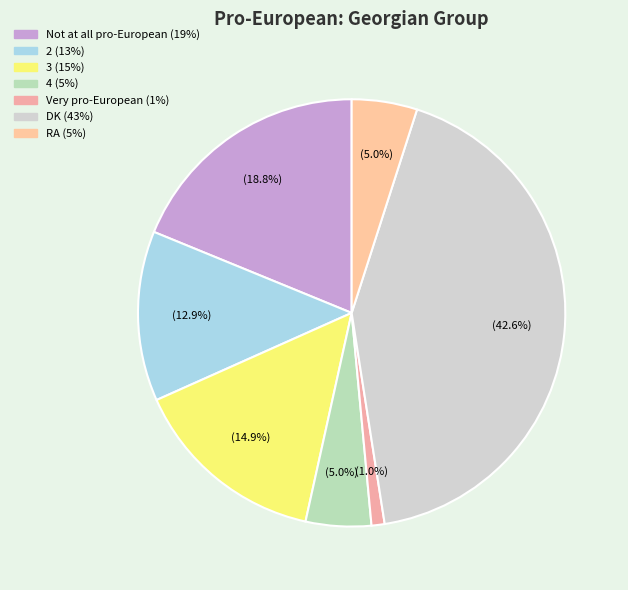

To the nearest percent, what is the difference between the largest and smallest slice percentages?

42%